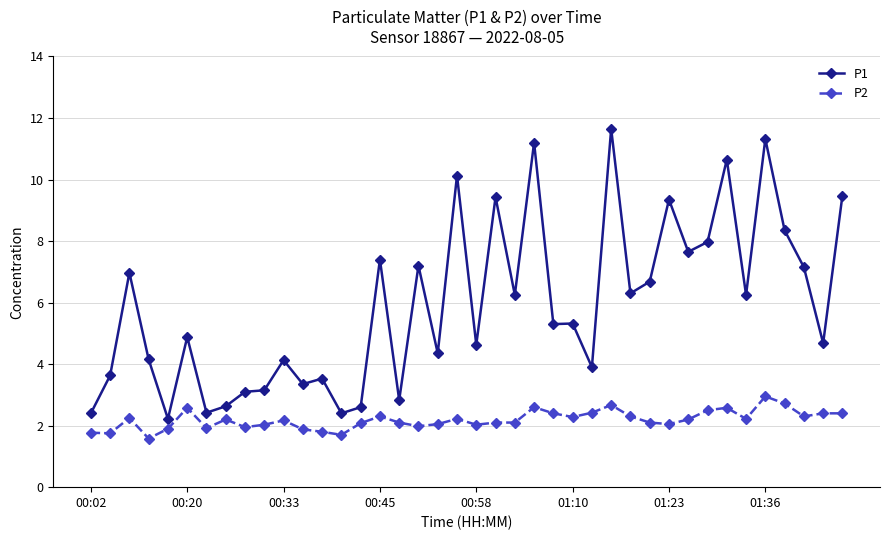

True or false: P1 and P2 cross at least once.

False